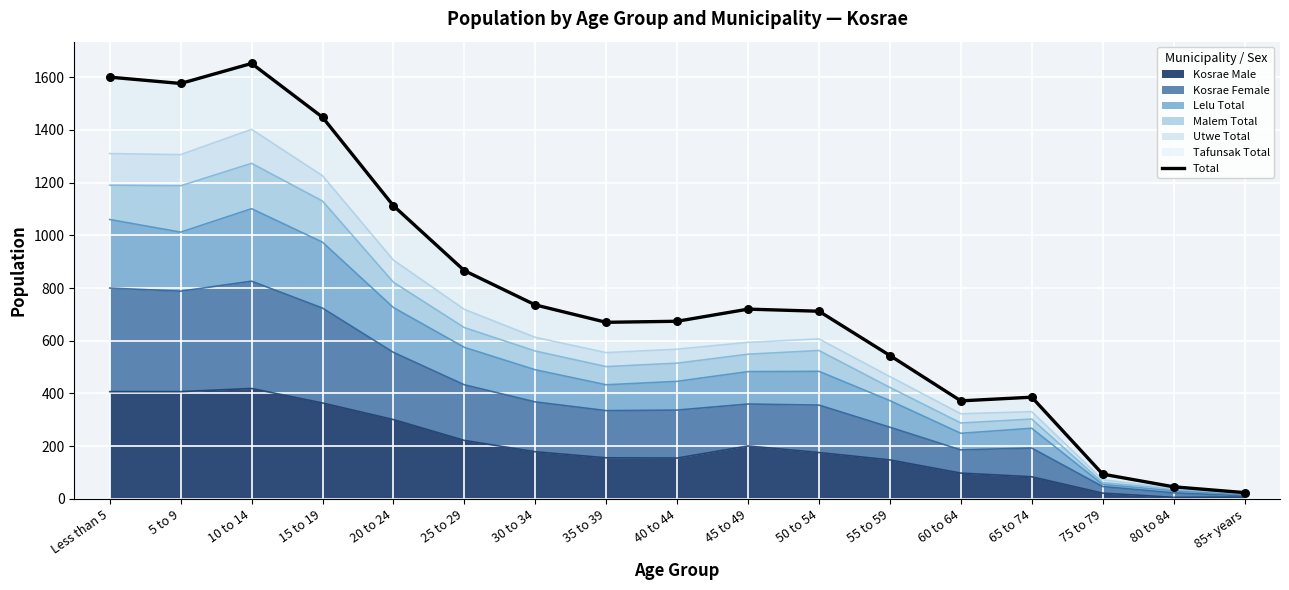

Approximately how many times larger is the value at 5 to 9 compared to 60 to 64?

4.2